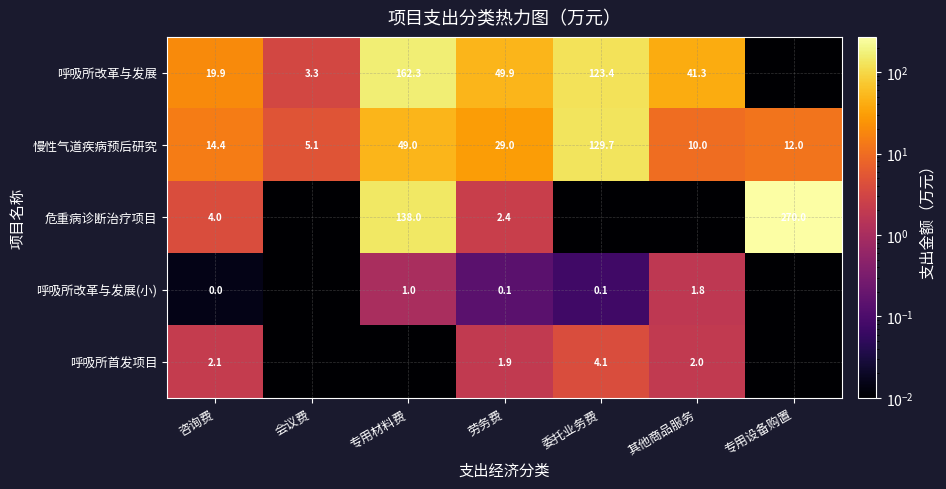

Is the value of 慢性气道疾病预后研究 at 委托业务费 greater than the value of 危重病诊断治疗项目 at 咨询费?

Yes